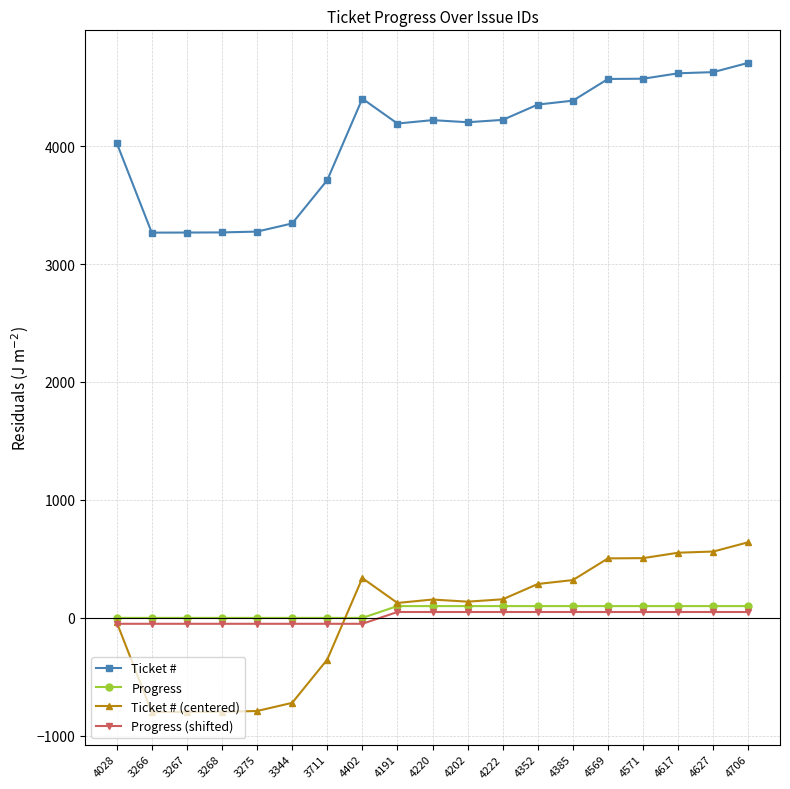

How many distinct data groups are displayed?

4